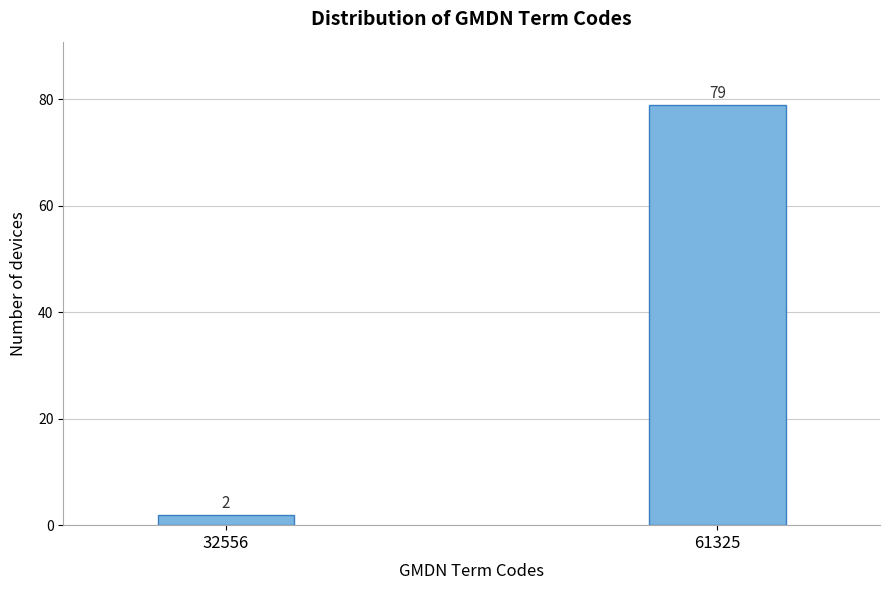

Reading left to right, extract all data points from this chart.

2	79